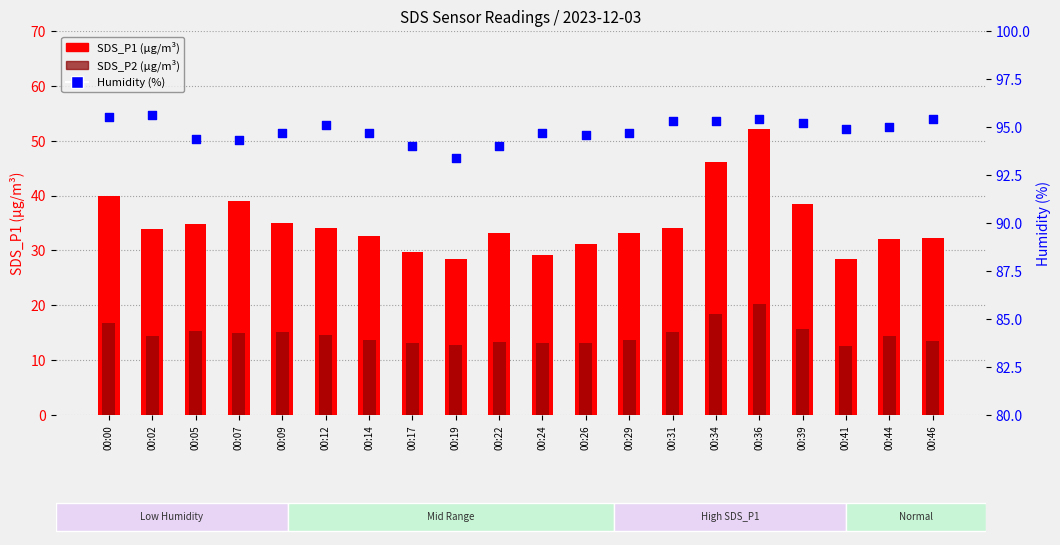

Which series has the largest Y range (max minus min)?

SDS_P1